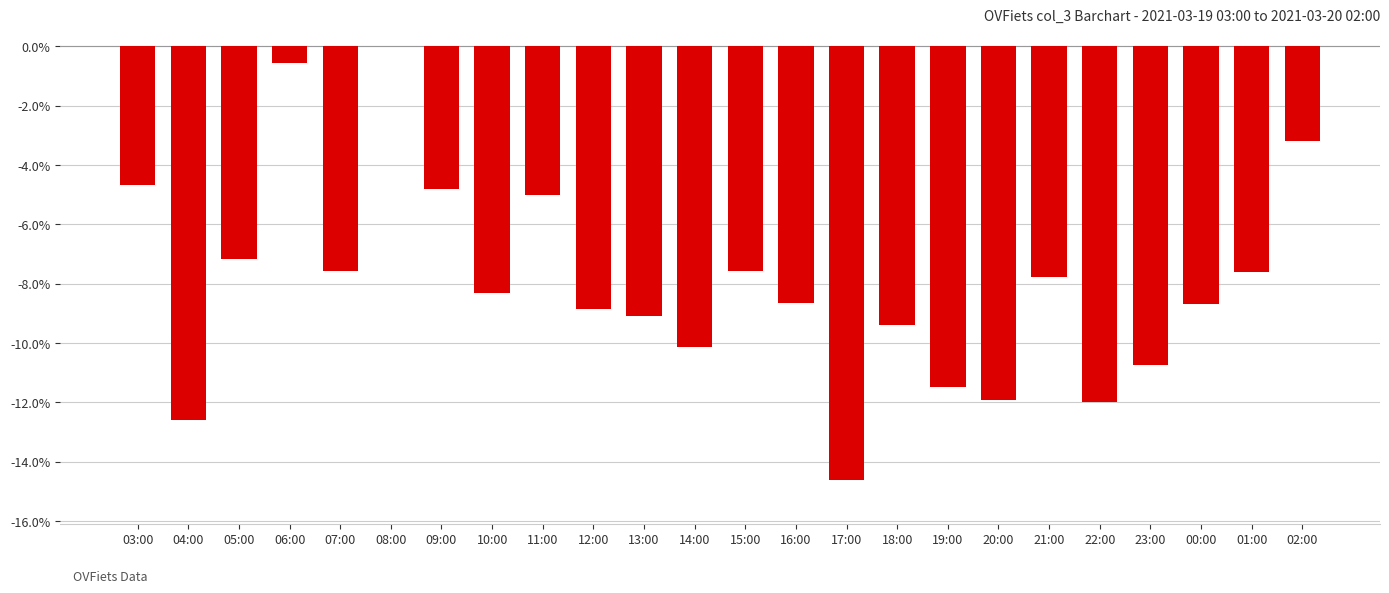

Where does the data first go above -8?

03:00